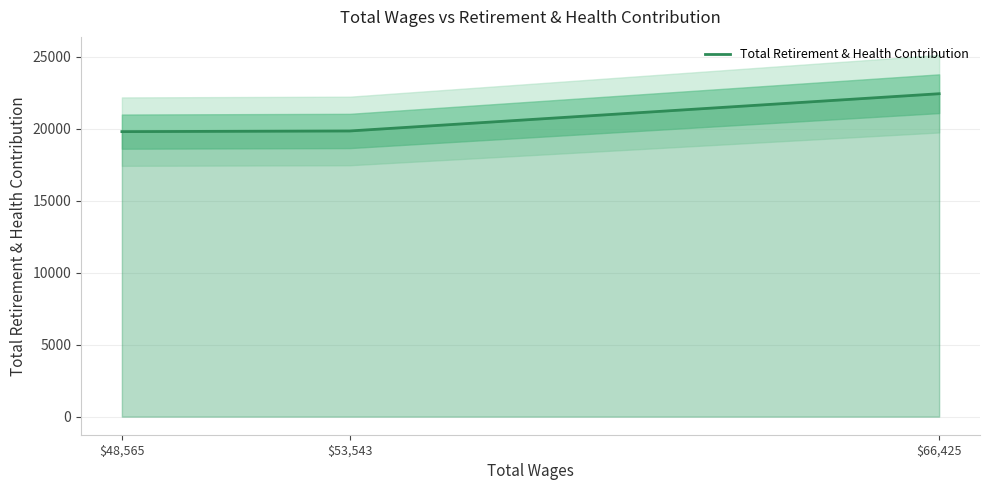

Which category has the highest value across all series?

$66,425